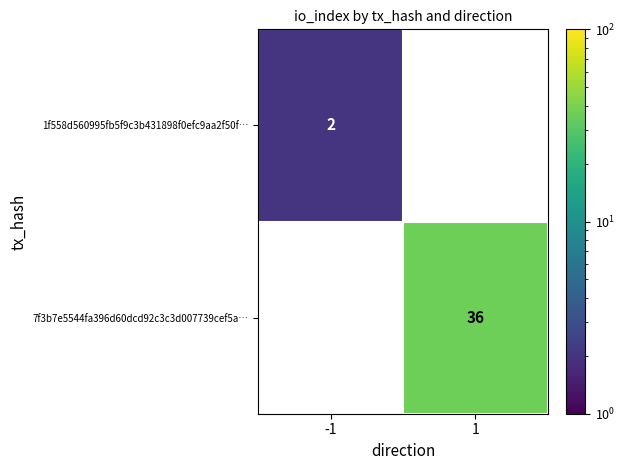

At how many categories does at least one series exceed 34?

1